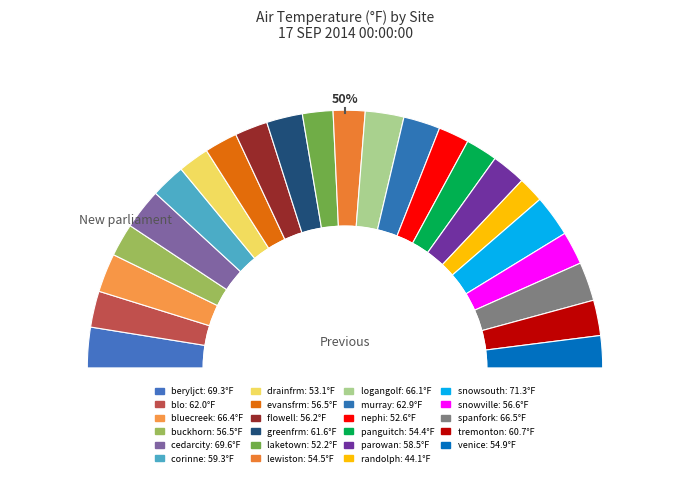

What is the change in value from corinne to murray?

+3.6